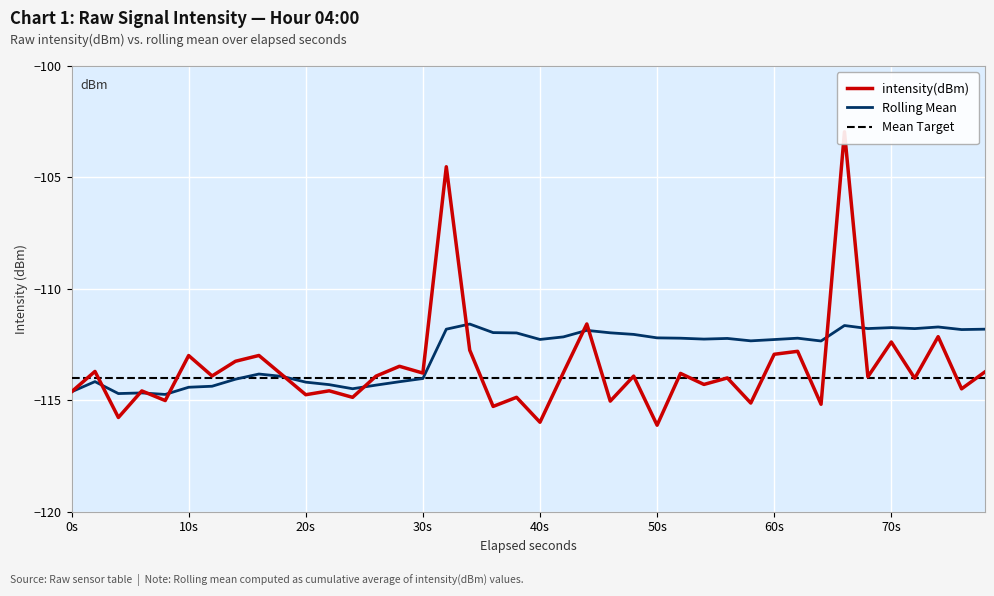

What is the maximum value for Rolling Mean?

-111.6